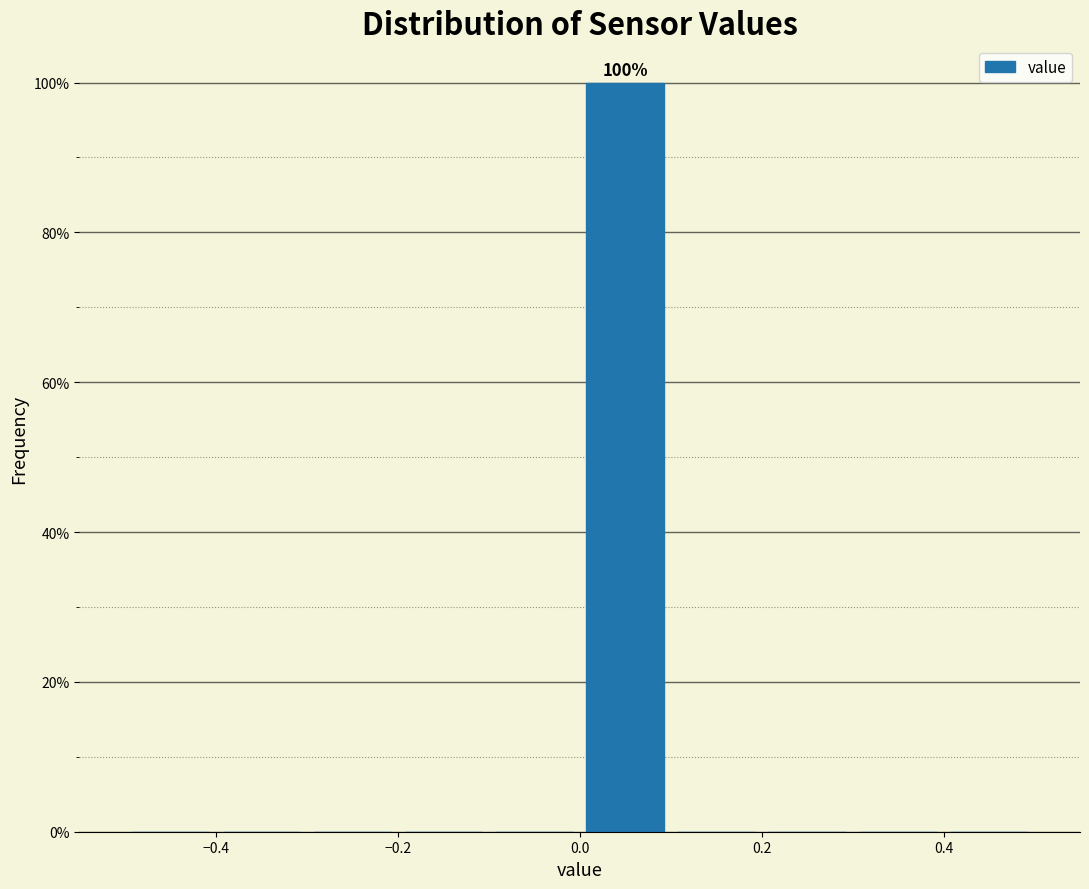

Over which range of the x-axis is the bar tallest?

0.0 to 0.1